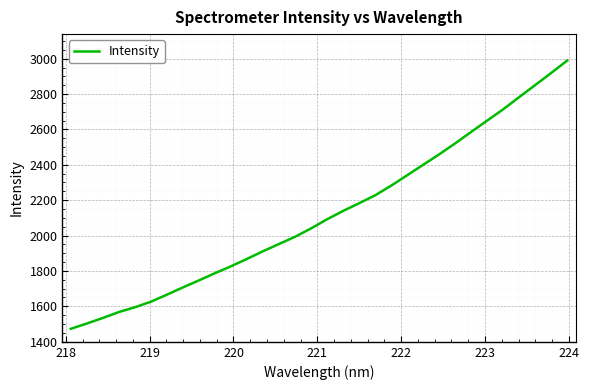

What is the difference between the maximum and minimum values?

1517.2